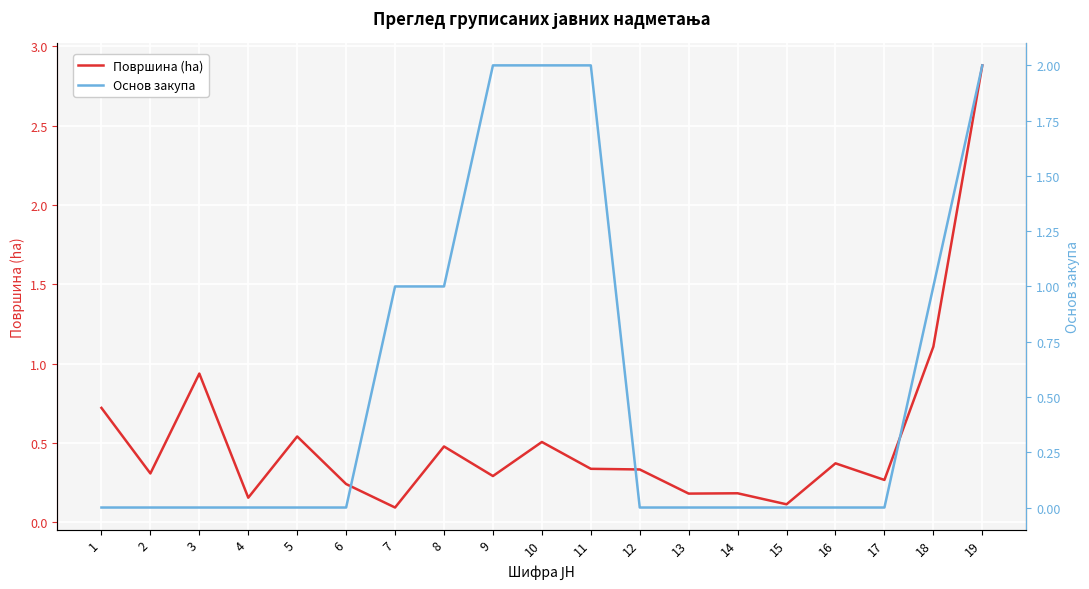

Reading left to right, transcribe all the data shown in this chart.

Површина (ha): 0.7	0.3	0.9	0.2	0.5	0.2	0.1	0.5	0.3	0.5	0.3	0.3	0.2	0.2	0.1	0.4	0.3	1.1	2.9
Основ закупа: 0.0	0.0	0.0	0.0	0.0	0.0	1.0	1.0	2.0	2.0	2.0	0.0	0.0	0.0	0.0	0.0	0.0	1.0	2.0